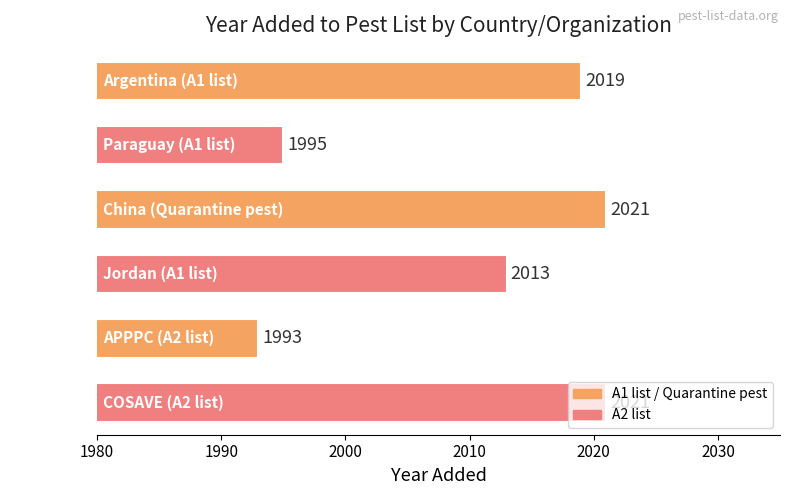

Are the bars horizontal?

Yes